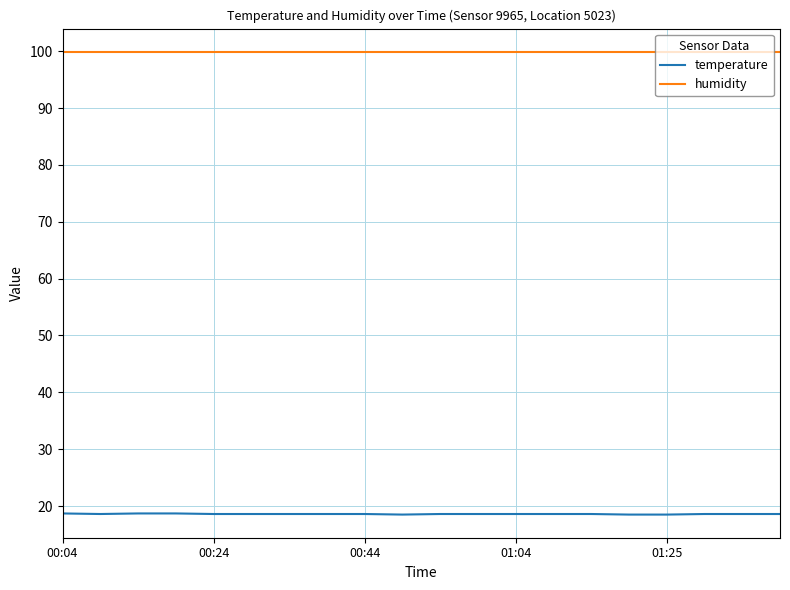

Which series has the largest total across all categories?

humidity